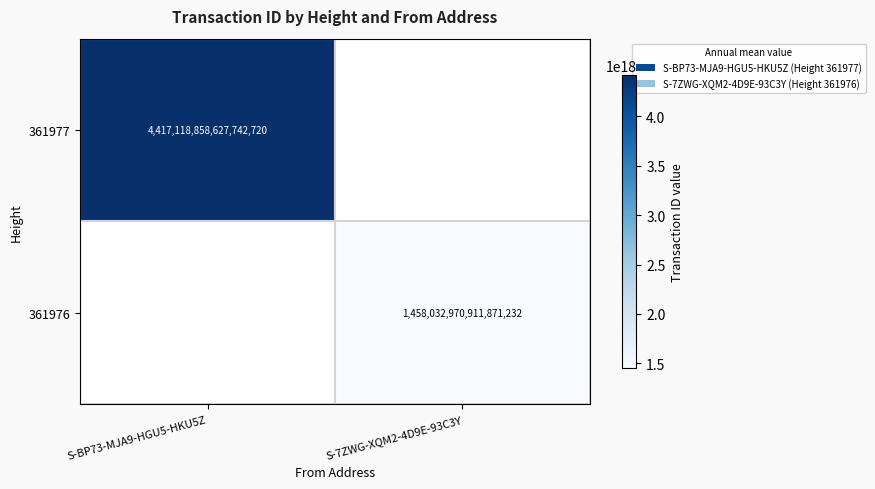

The value of 361977 at S-BP73-MJA9-HGU5-HKU5Z is 4417118858627742720. True or false?

True